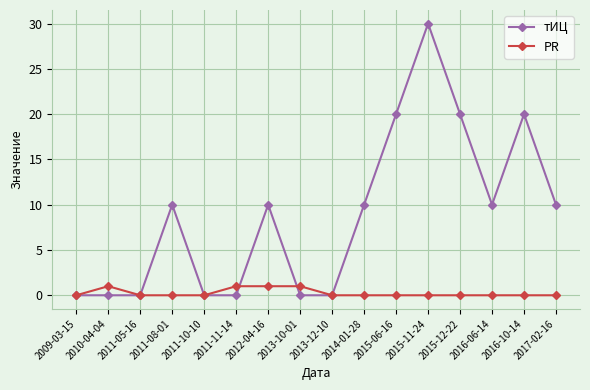

Where is the first local maximum for PR?

2010-04-04